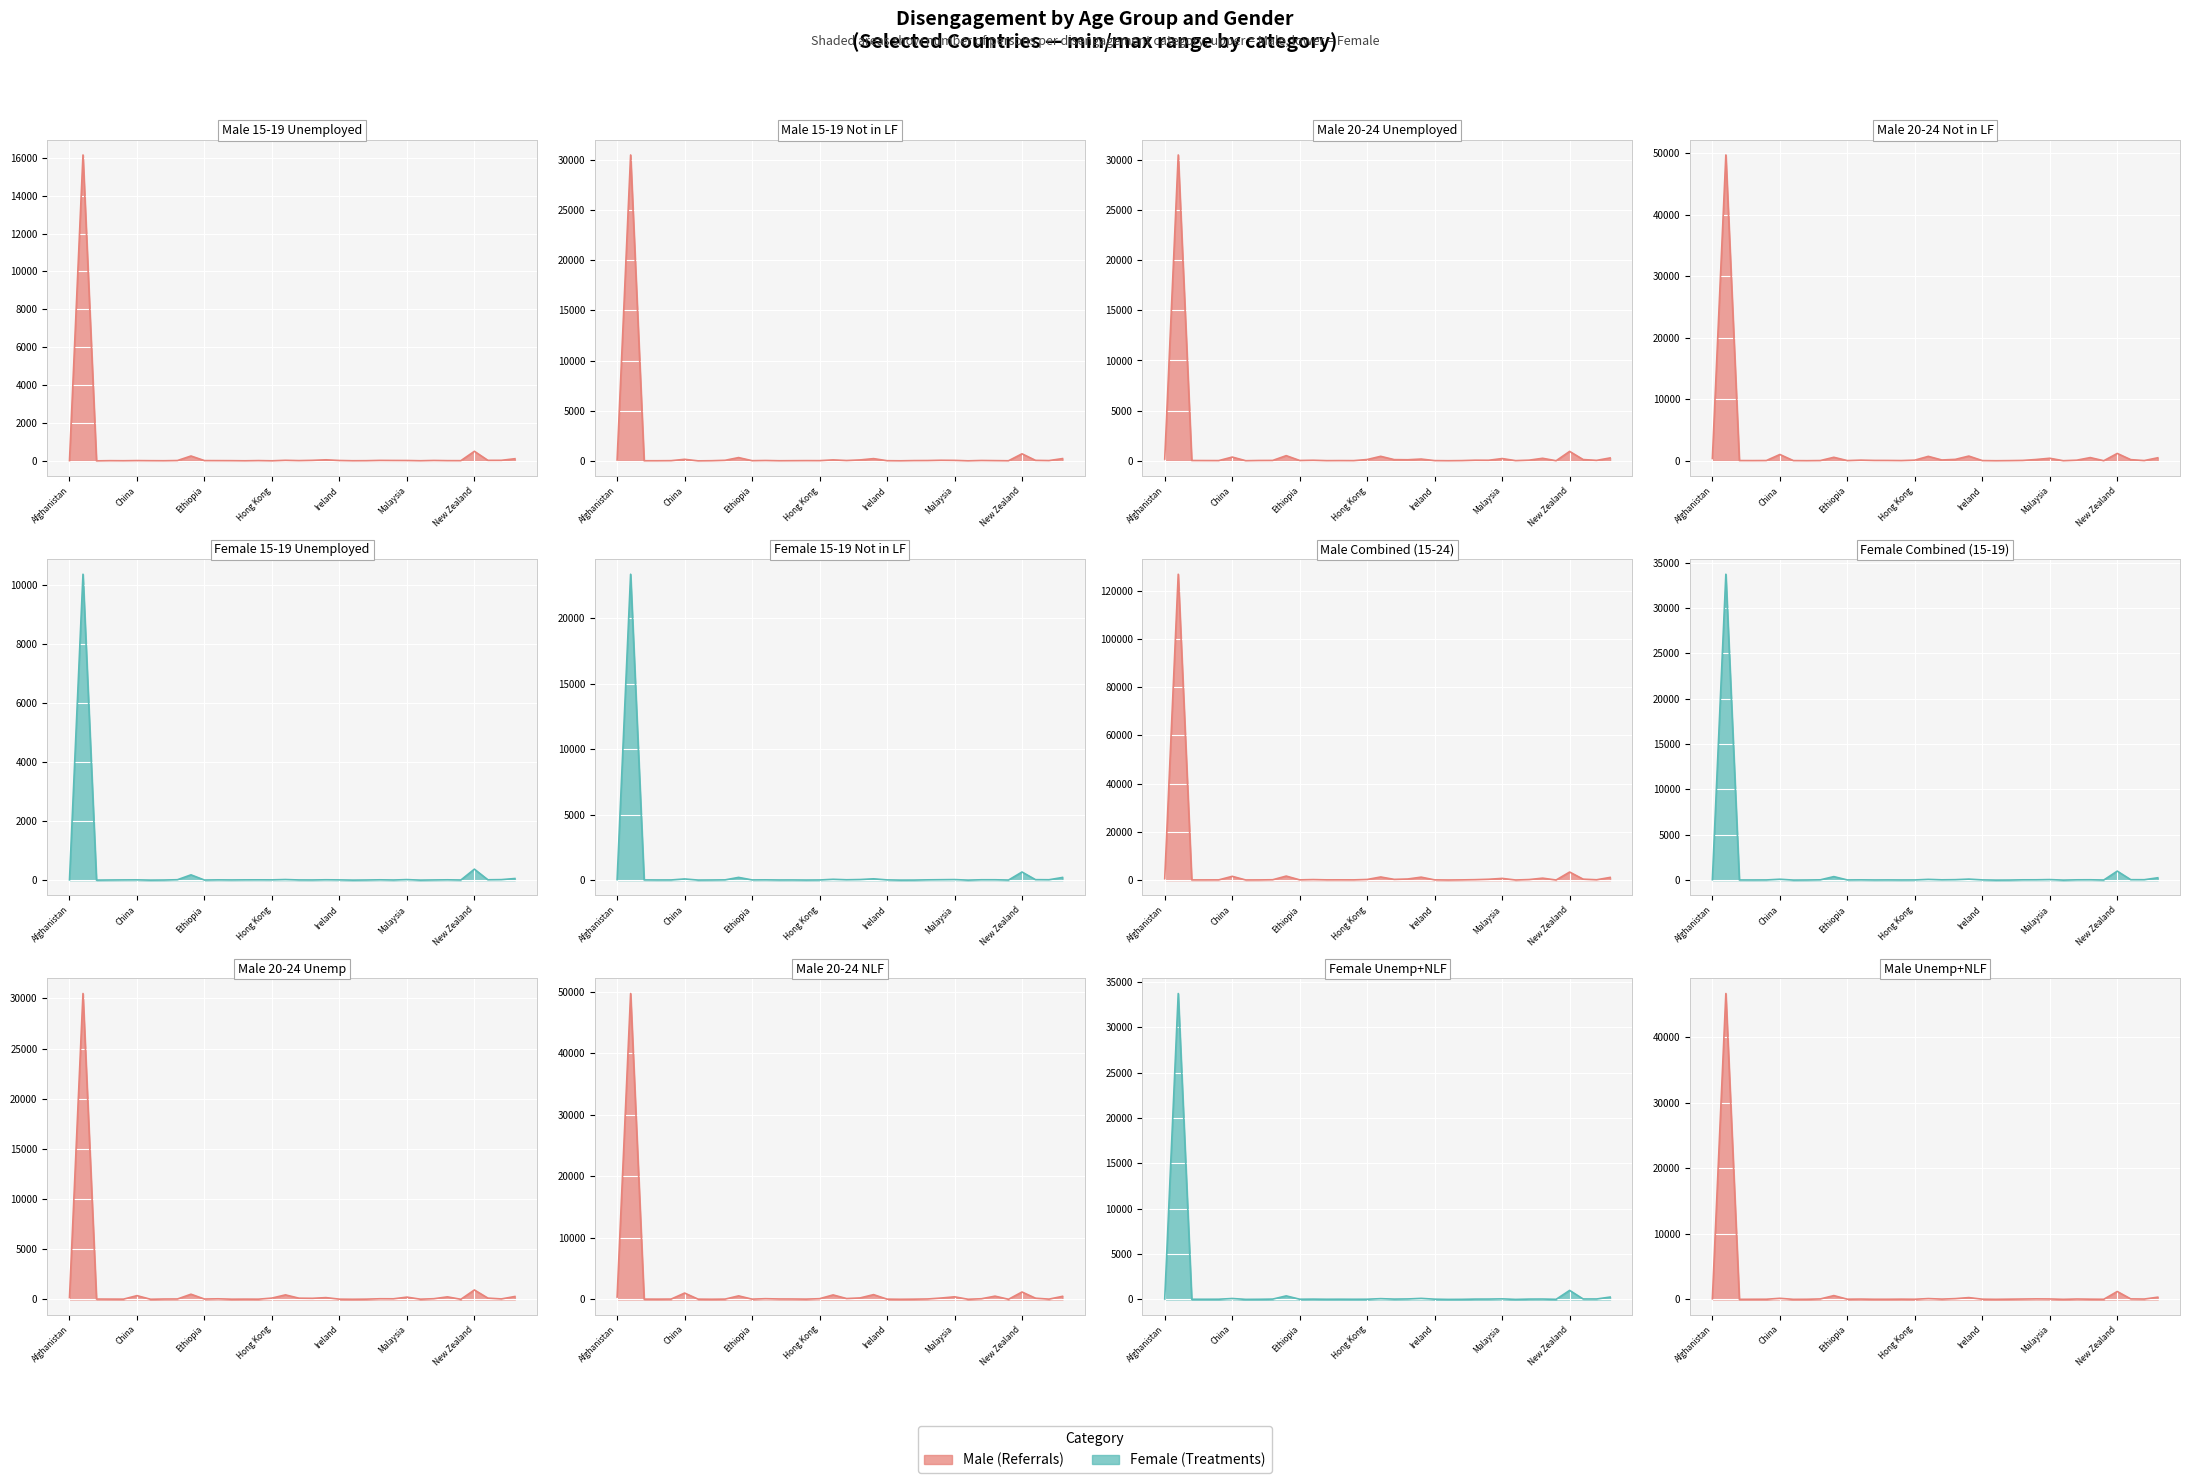

Where is the first local minimum for 15-19 Not in LF (F)?

Brazil